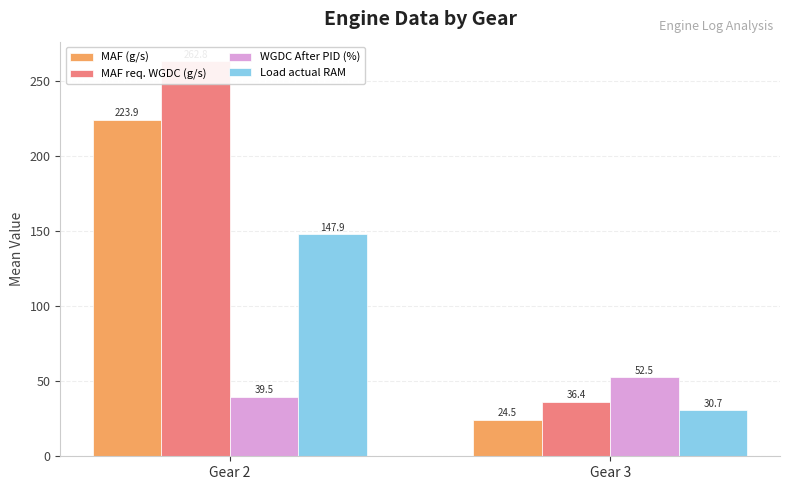

Where does the WGDC After PID (%) series first go above 52?

Gear 3